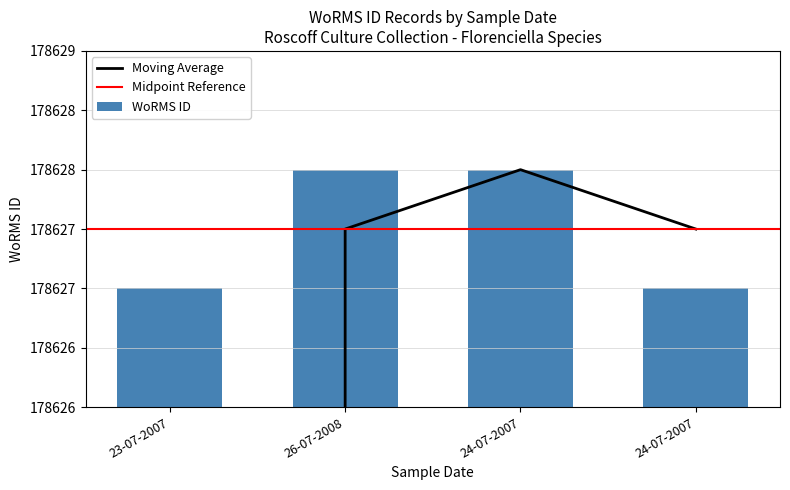

What is the label of the 1st bar from the right?

24-07-2007